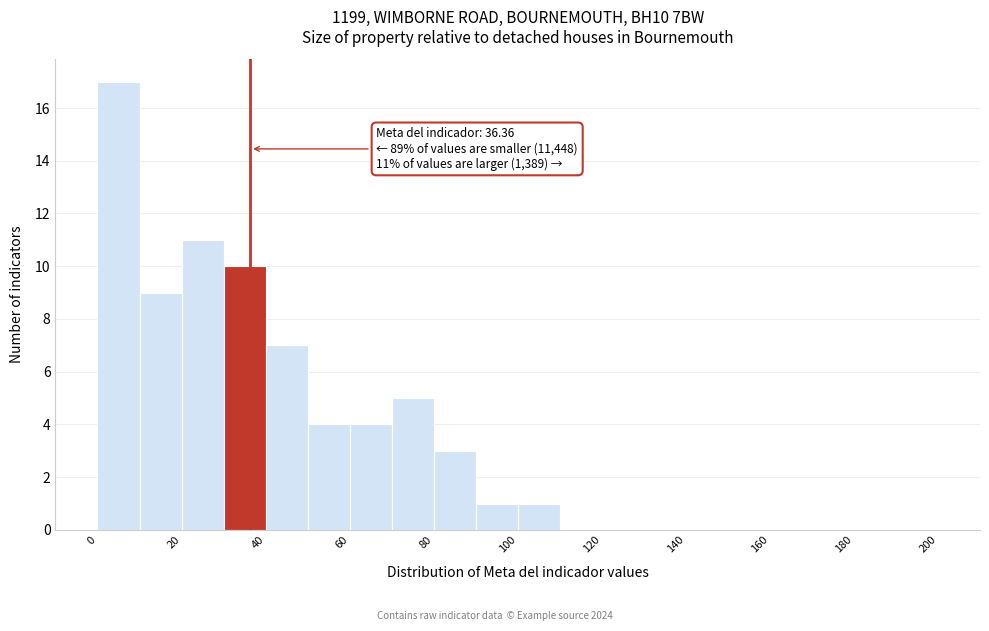

Over which range of the x-axis is the bar tallest?

0 to 10